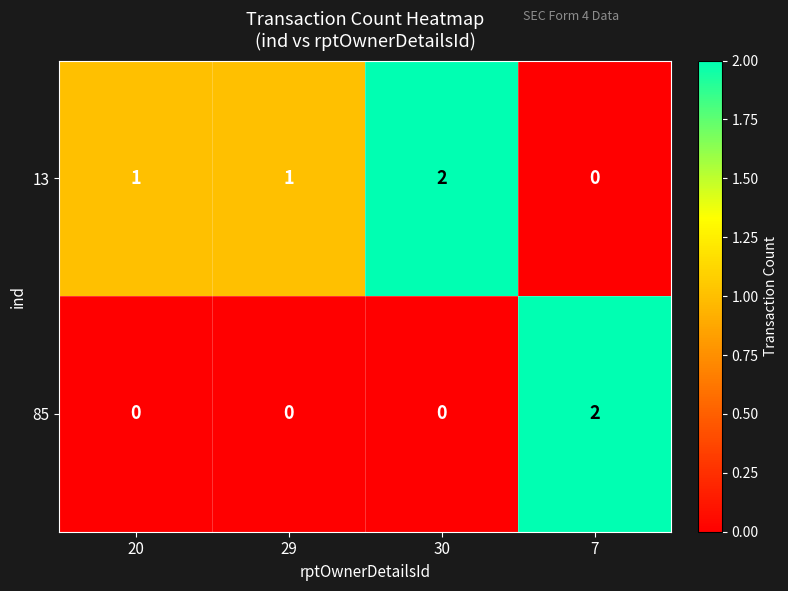

At how many categories does at least one series exceed 0?

4